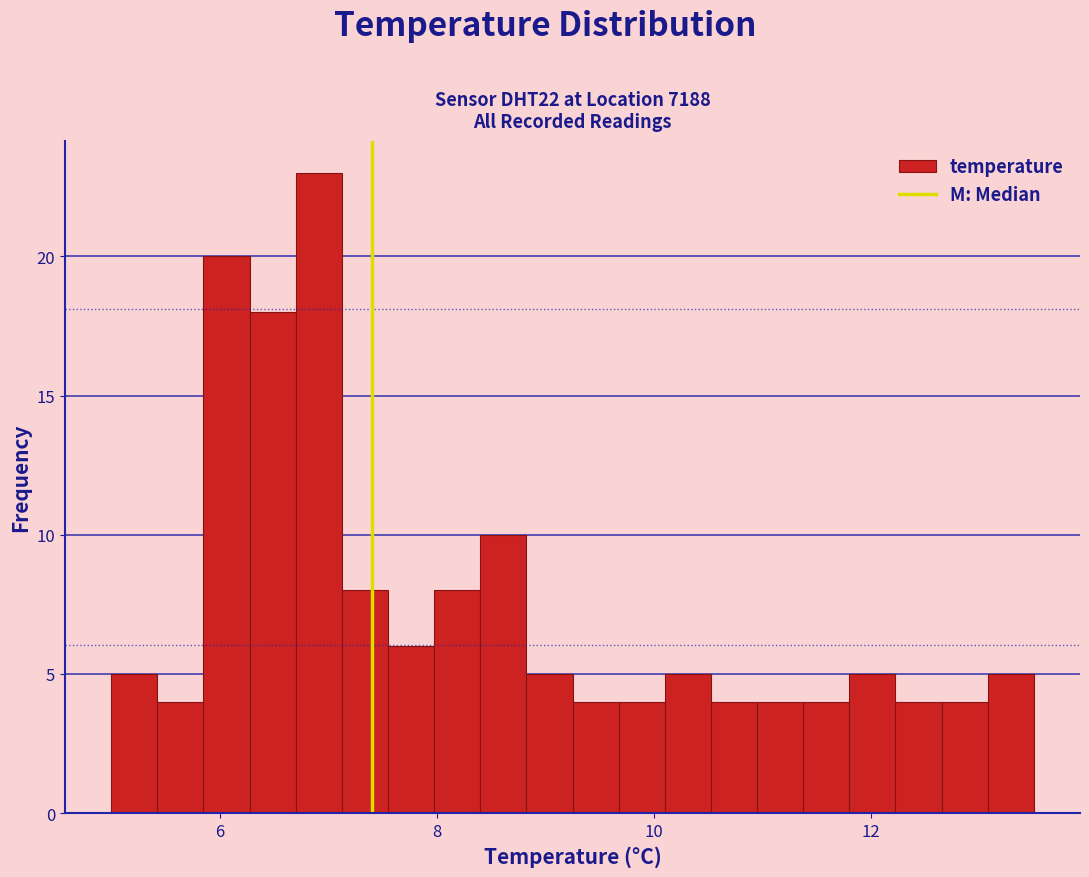

Around what value on the x-axis is the tallest bar? Give the approximate position of its centre, as read against the axis.

7.0